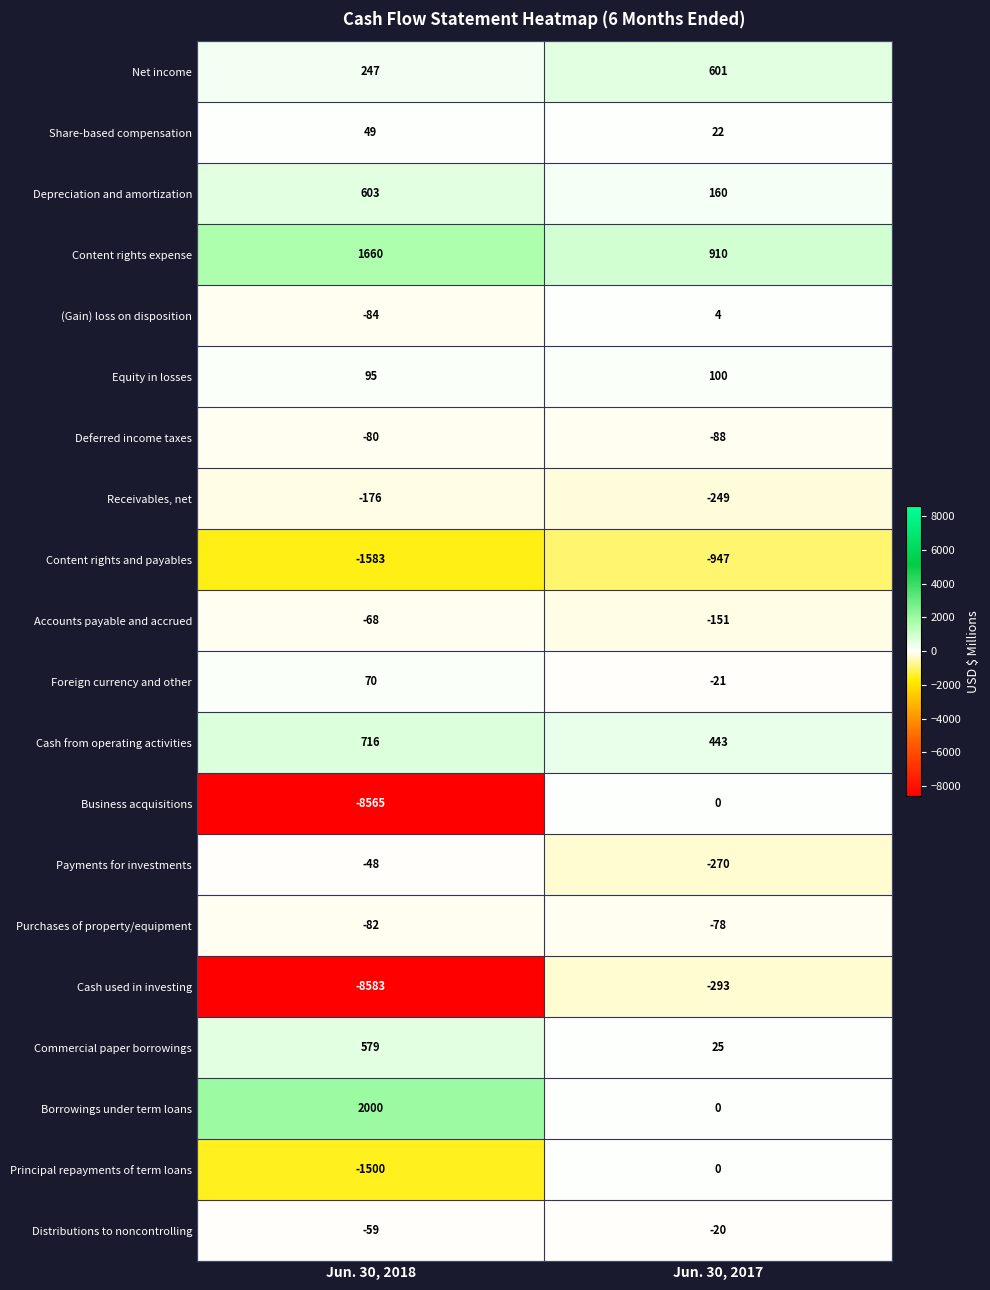

True or false: Business acquisitions has a value of -4970 at Jun. 30, 2018.

False